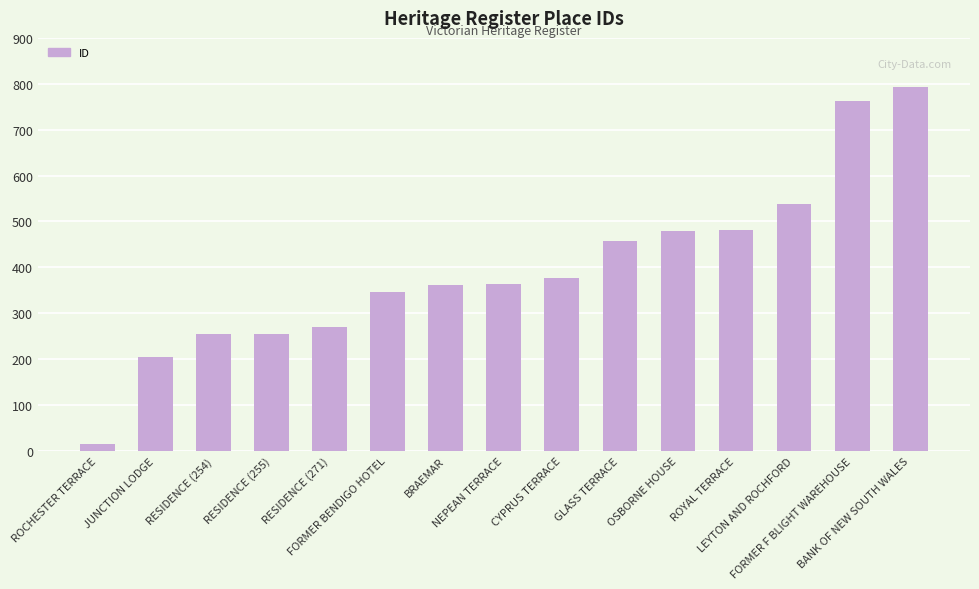

What is the label of the 13th bar from the left?

LEYTON AND ROCHFORD